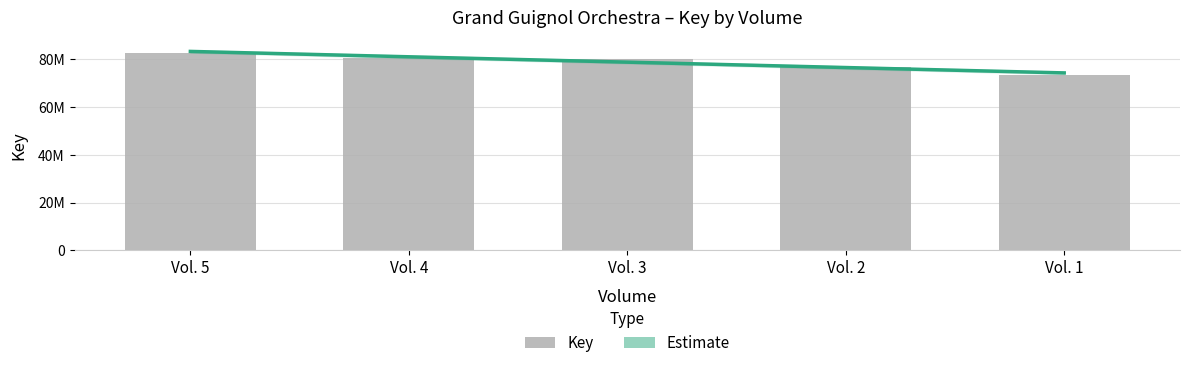

How many groups of bars are there?

5